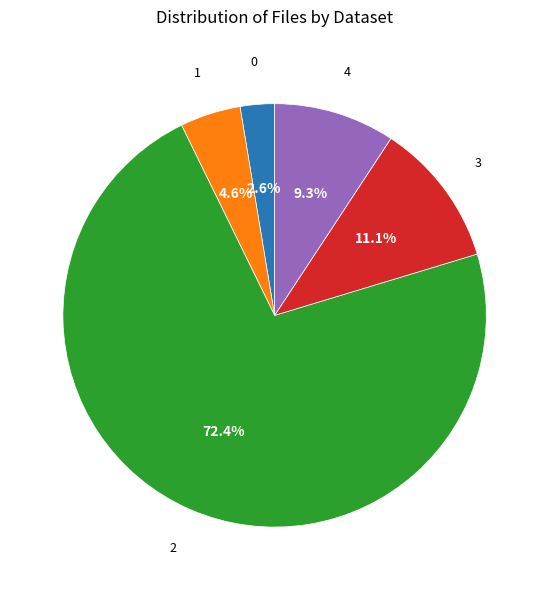

Is there any slice that represents more than half of the pie?

Yes